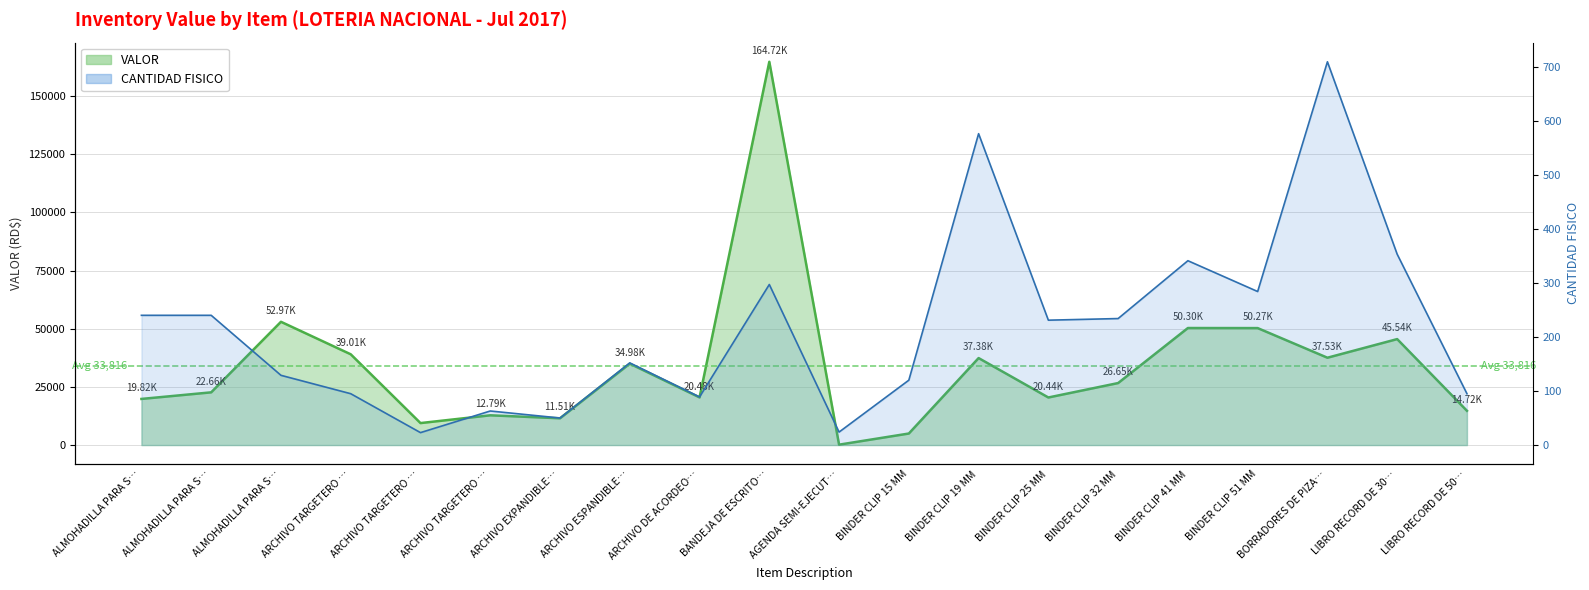

What is the difference between the CANTIDAD FISICO values at BINDER CLIP 32 MM and BORRADORES DE PIZA…?

475.0